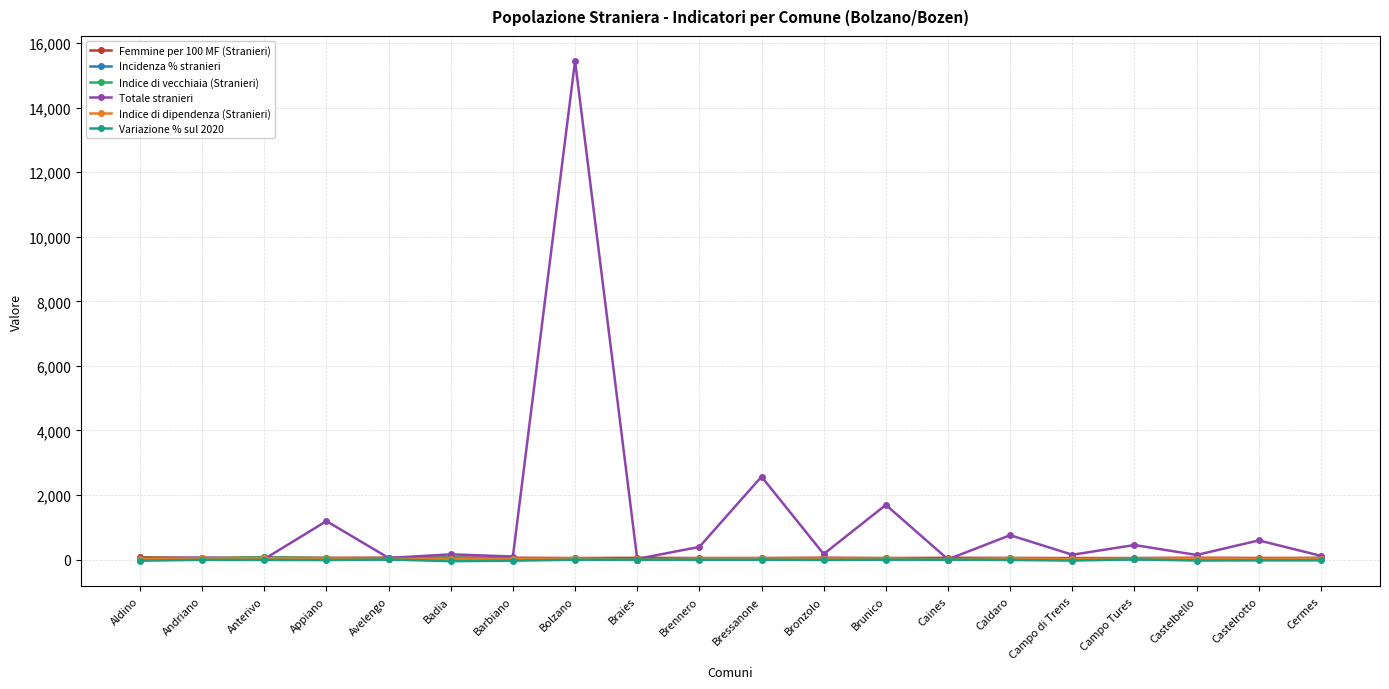

True or false: Totale stranieri has more than 2 interior local peaks.

True